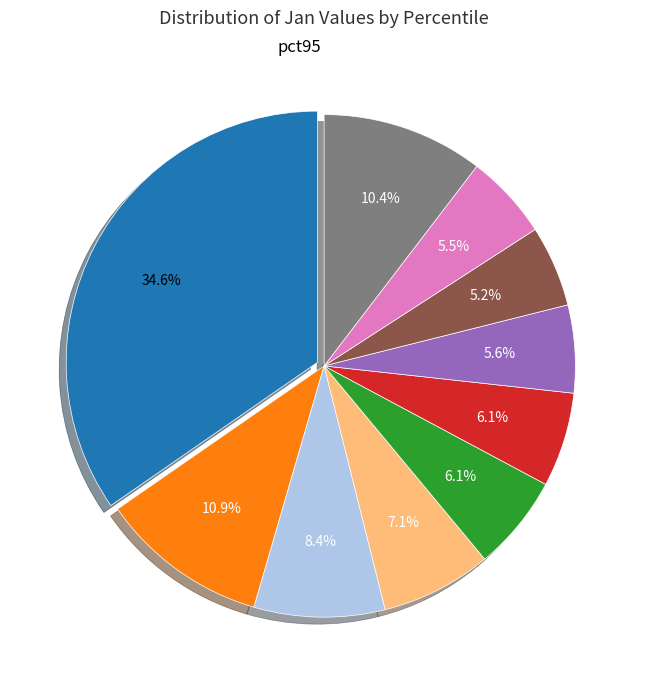

Is there a majority slice in this chart?

No